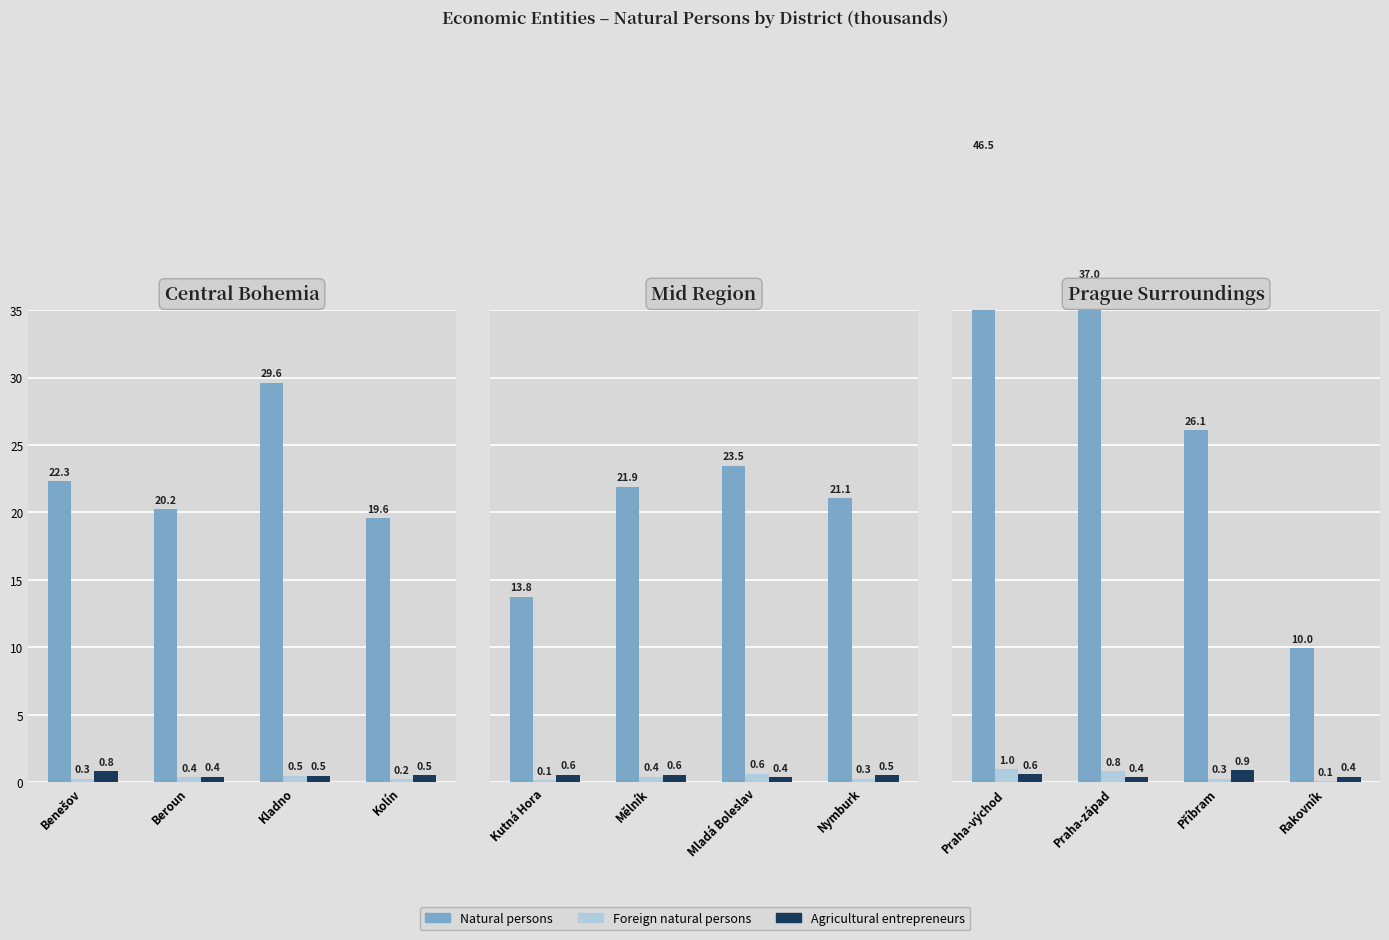

Which series has the largest total across all categories?

Natural persons